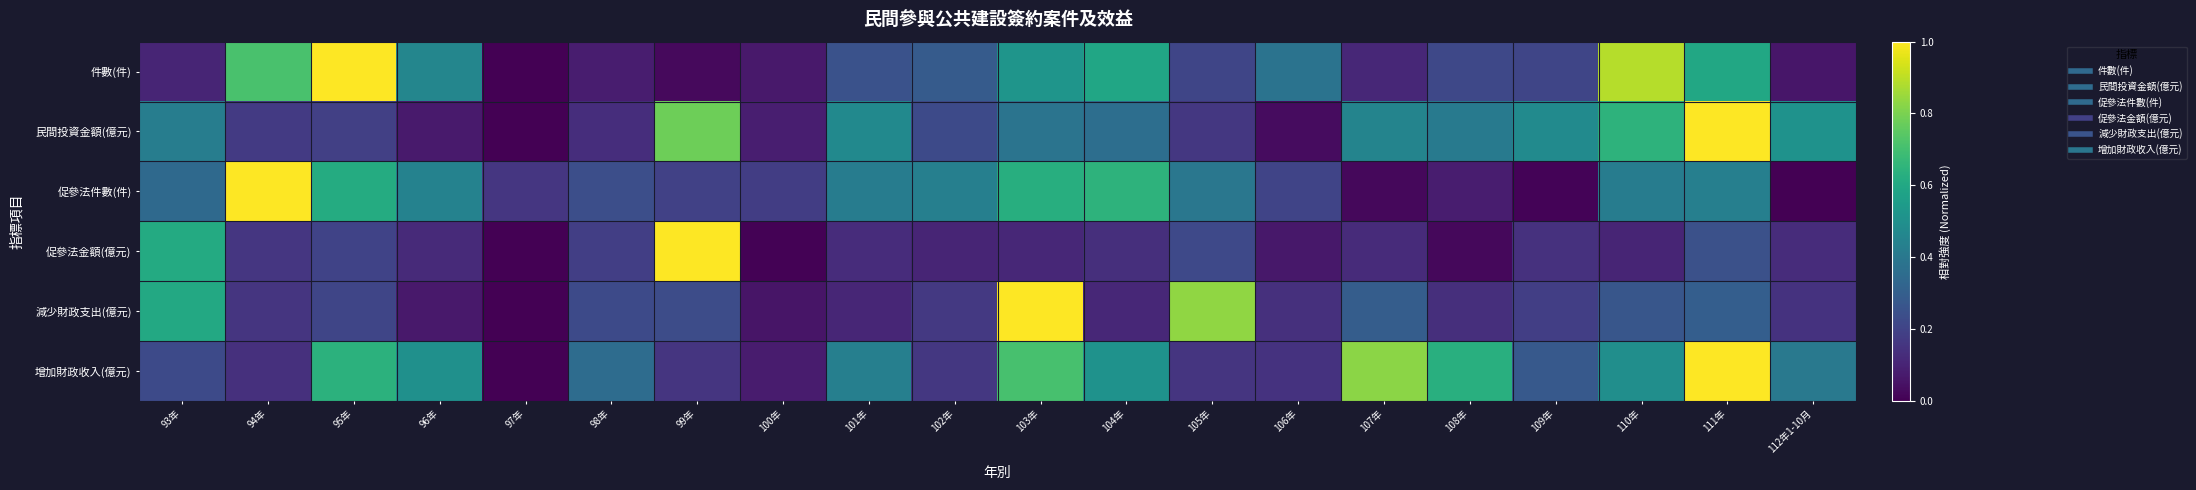

Which series changed the most between 102年 and 110年?

件數(件)